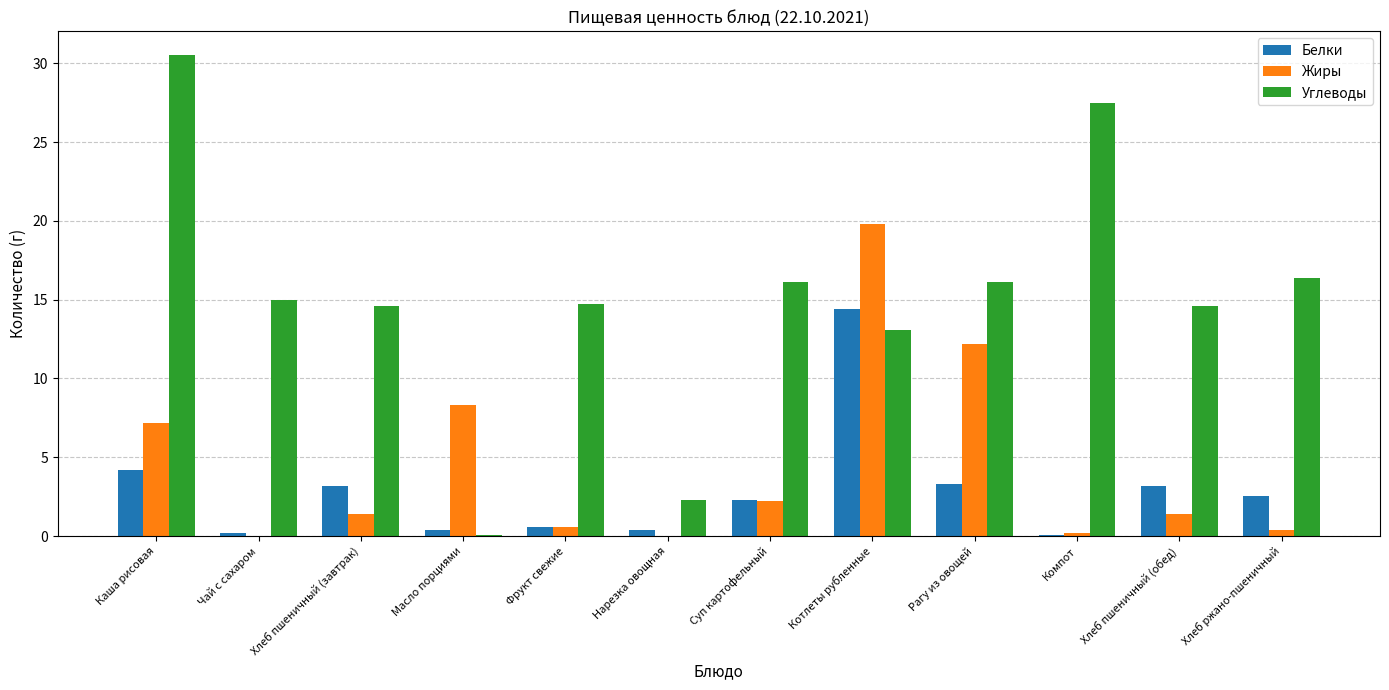

What is the spread (max minus min) of values at Хлеб пшеничный (завтрак)?

13.2